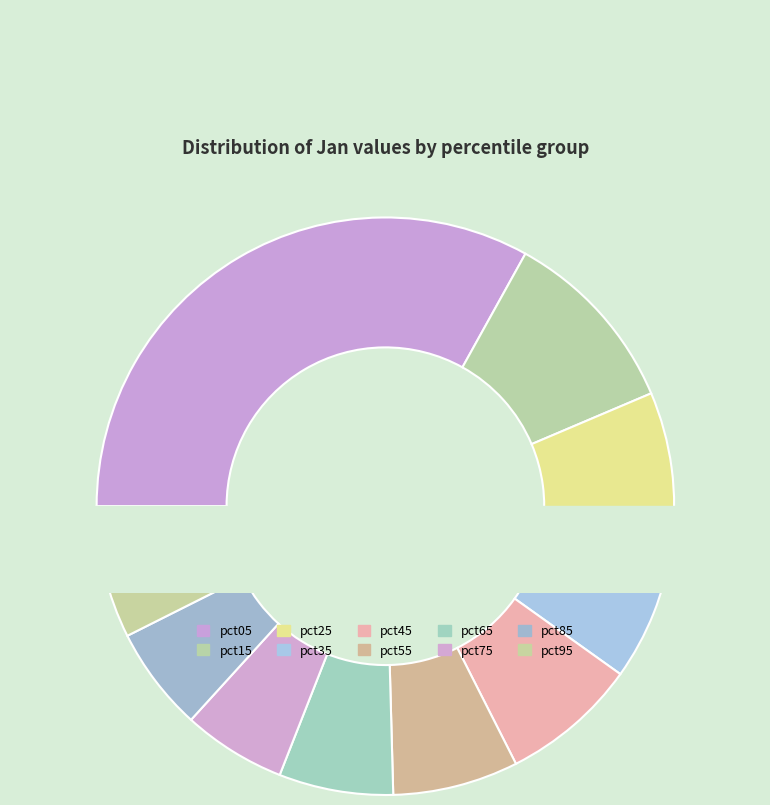

Is there any slice that represents more than half of the pie?

No